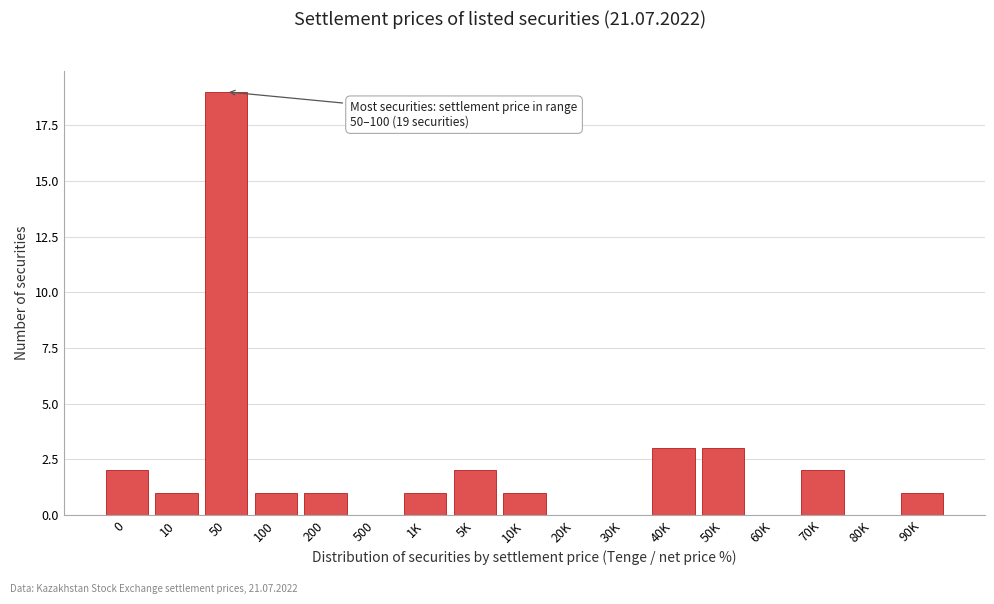

Reading right to left, list all the values displayed in this chart.

90K=1	80K=0	70K=2	60K=0	50K=3	40K=3	30K=0	20K=0	10K=1	5K=2	1K=1	500=0	200=1	100=1	50=19	10=1	0=2